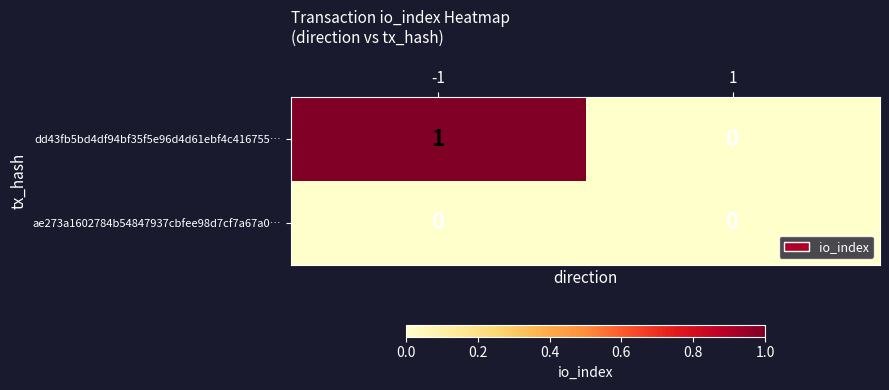

How many data points does each series have?

2